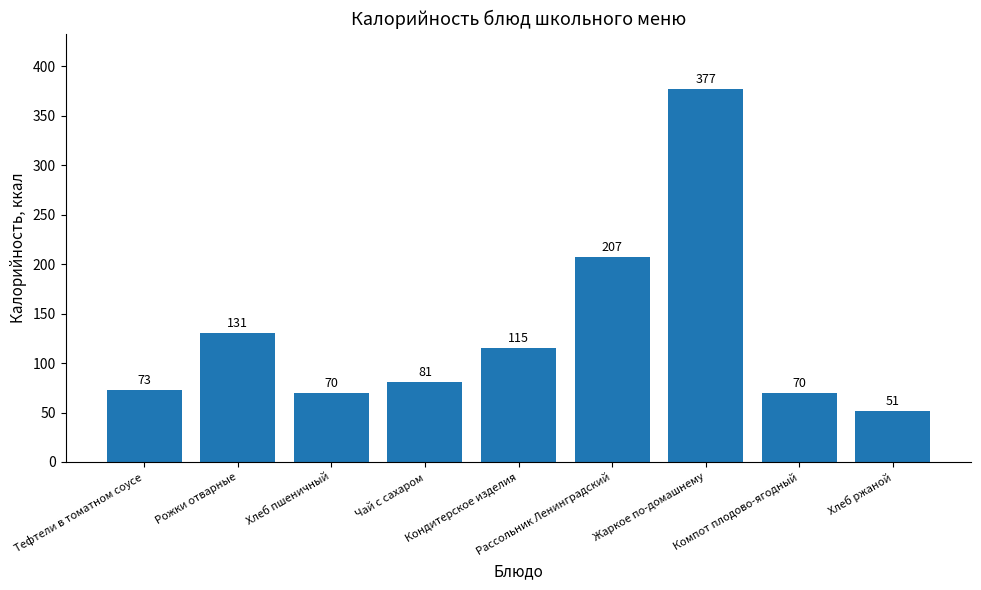

Where is the data nearest to the value 214?

Рассольник Ленинградский